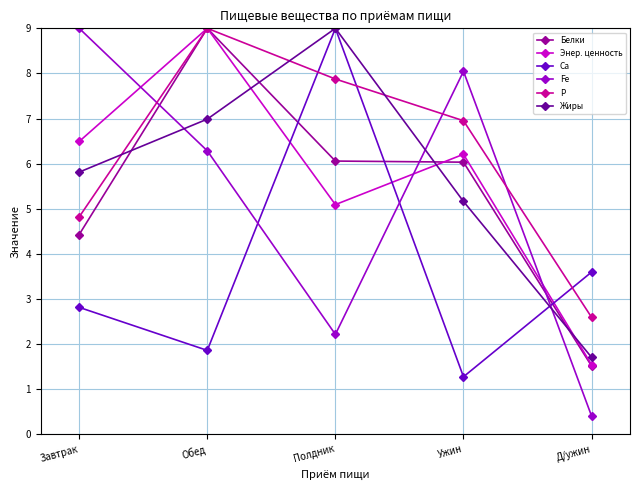

What is the total value across all series at Обед?

42.1